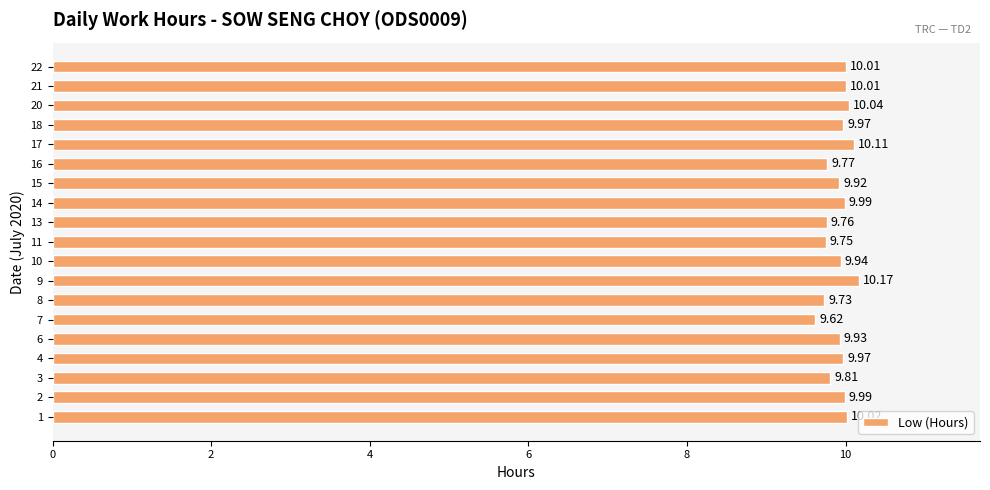

How many data points does each series have?

19